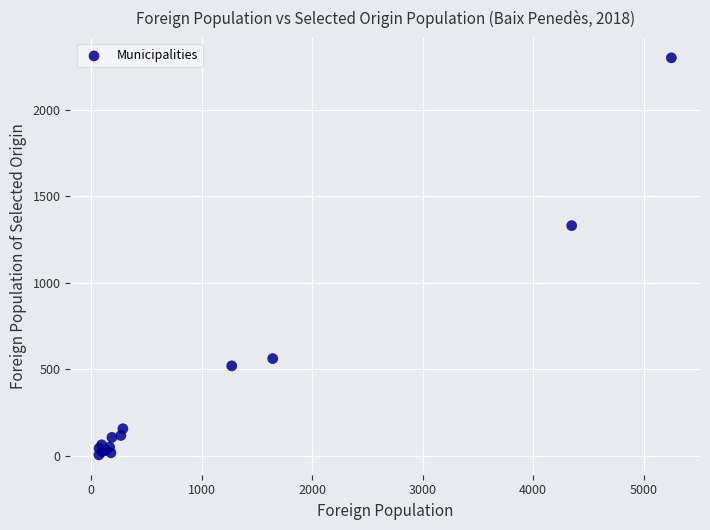

What Y value in the scatter plot is closest to 1152?

1330